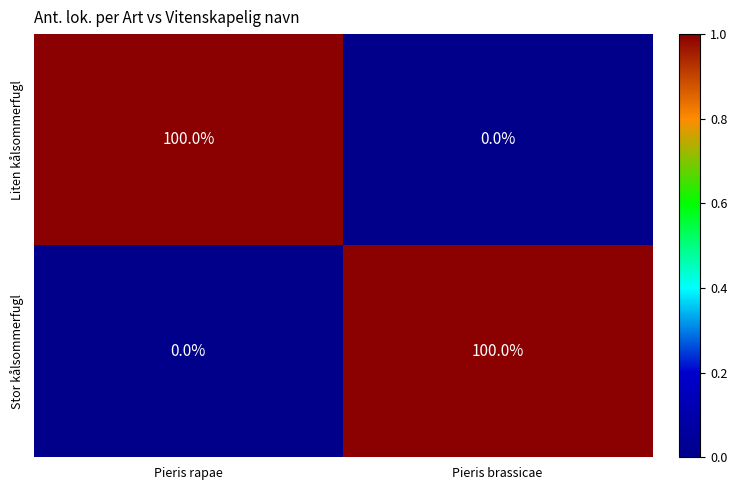

Is the value of Stor kålsommerfugl at Pieris brassicae greater than the value of Liten kålsommerfugl at Pieris brassicae?

Yes